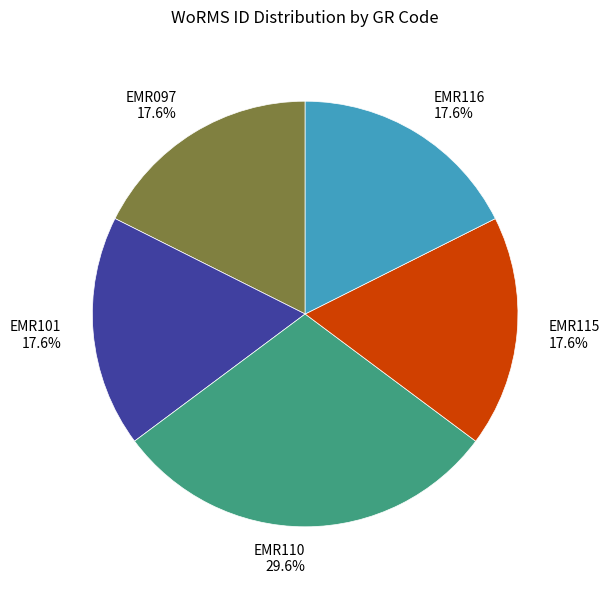

What is the ratio of the value at EMR097 to the value at EMR116?

1.0